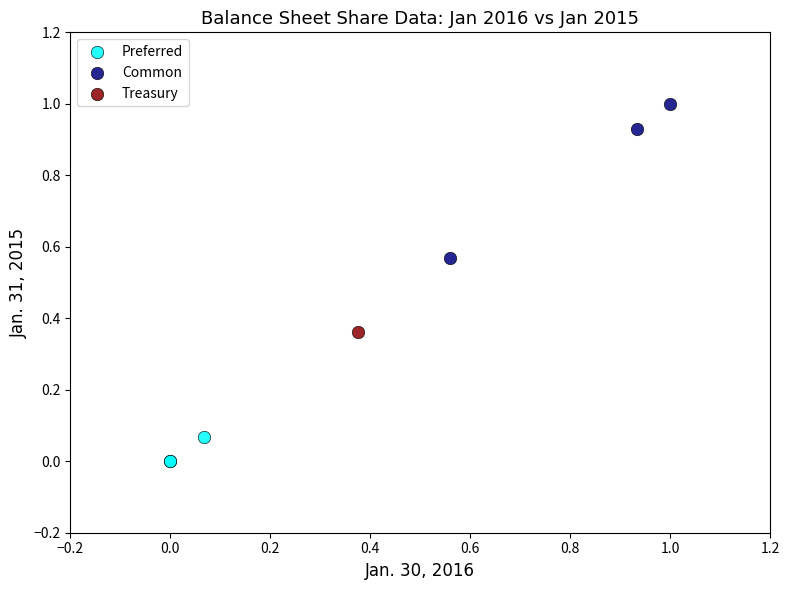

Which series contains the lowest Y value?

Preferred